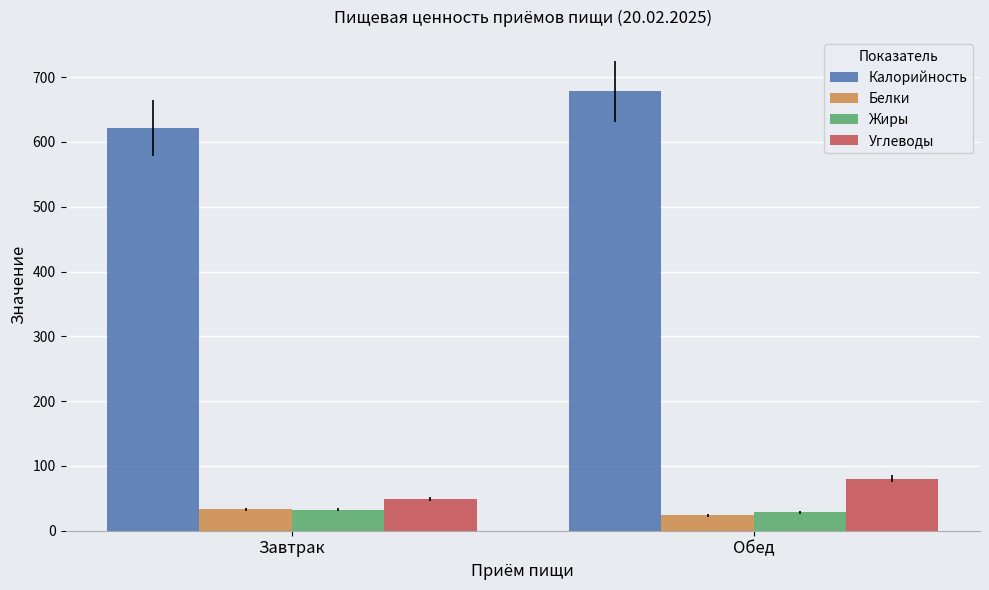

What is the value of the Белки bar at the 1st from the left?

33.1